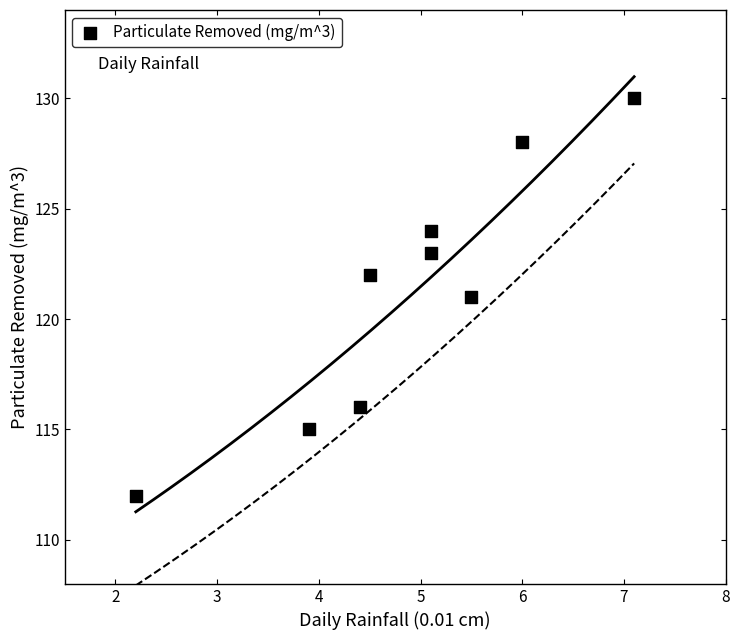

What is the average Y value?

121